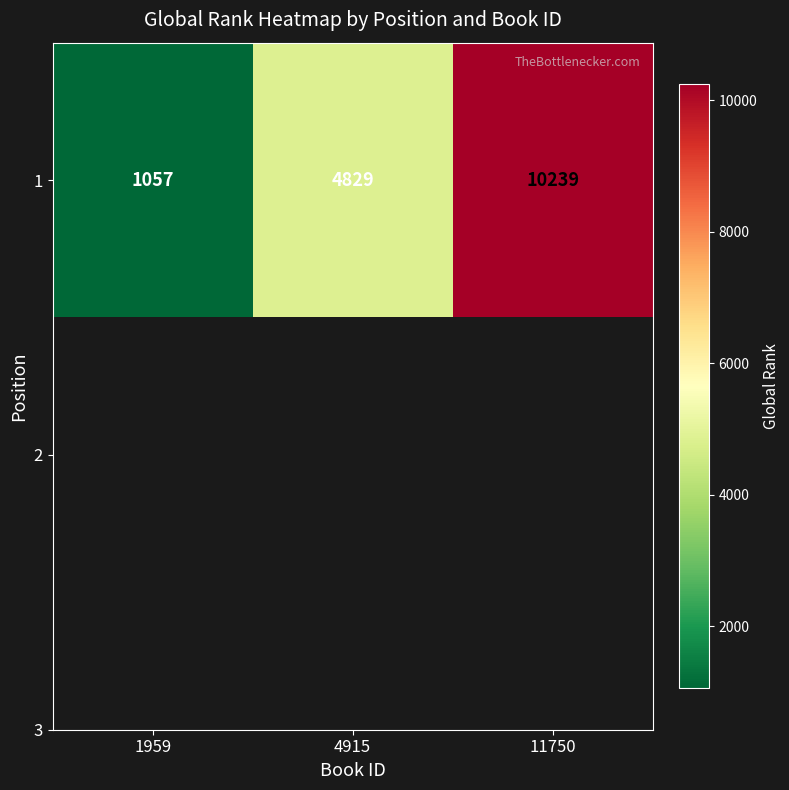

Between 11750 and 4915, which is larger?

11750